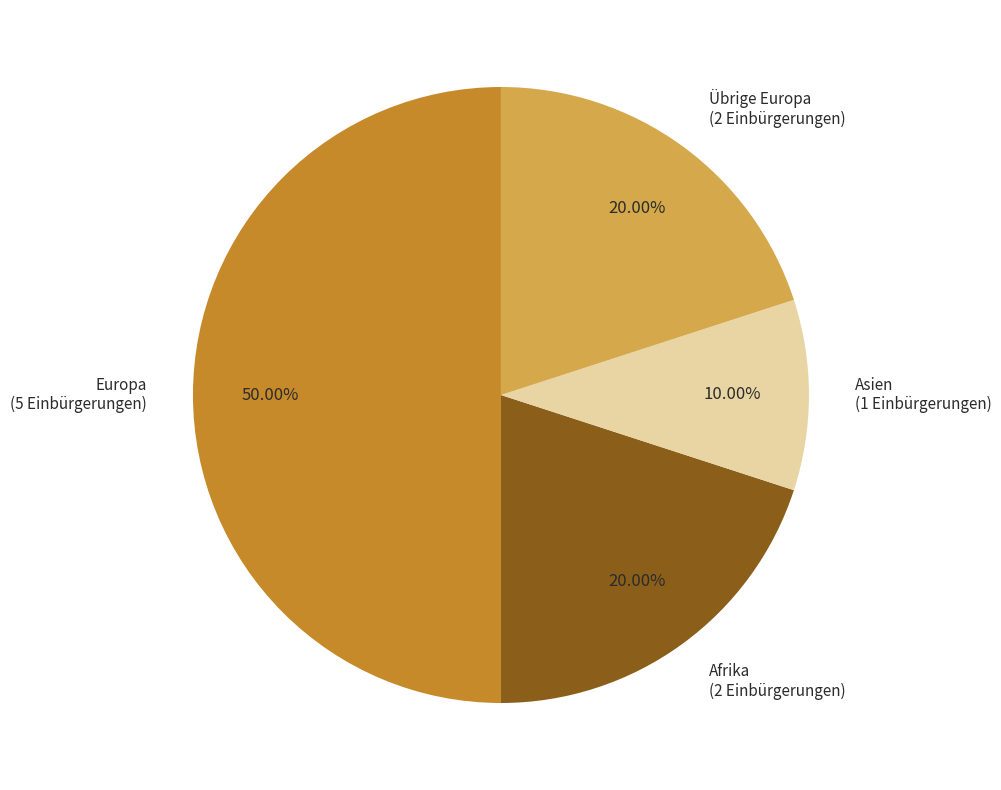

Is Übrige Europa (2 Einbürgerungen) the majority of the pie?

No